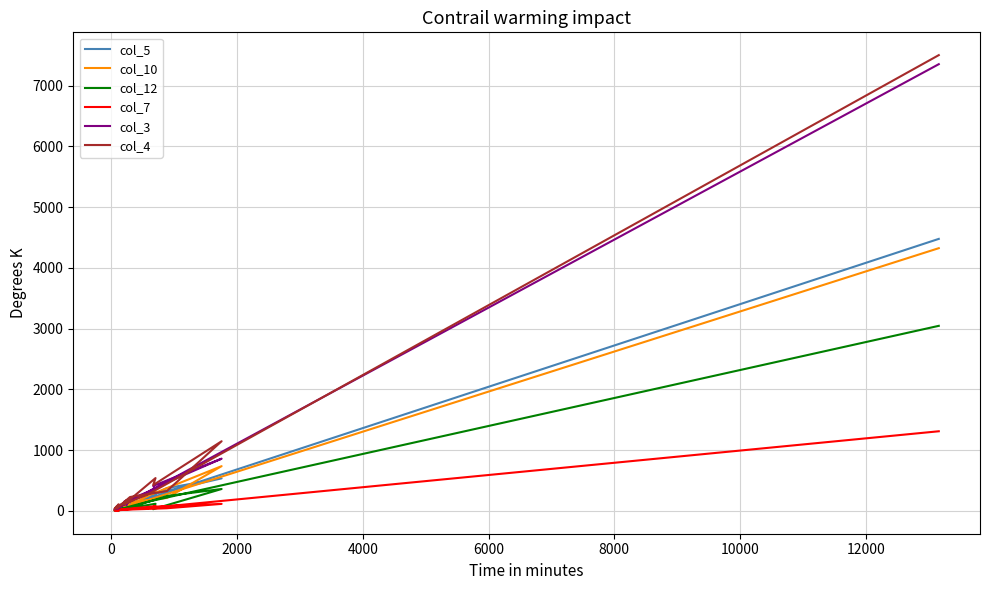

Does the chart display data point markers on the line(s)?

No